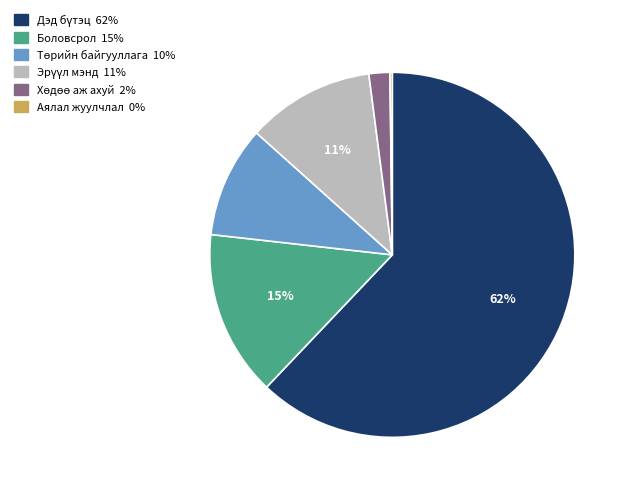

The Боловсрол slice represents 15% of the pie. True or false?

True